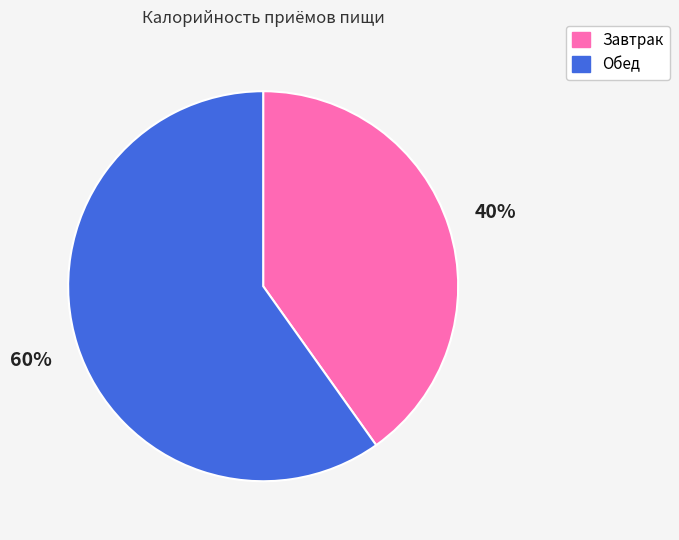

Approximately how many times larger is the value at Завтрак compared to Обед?

0.7